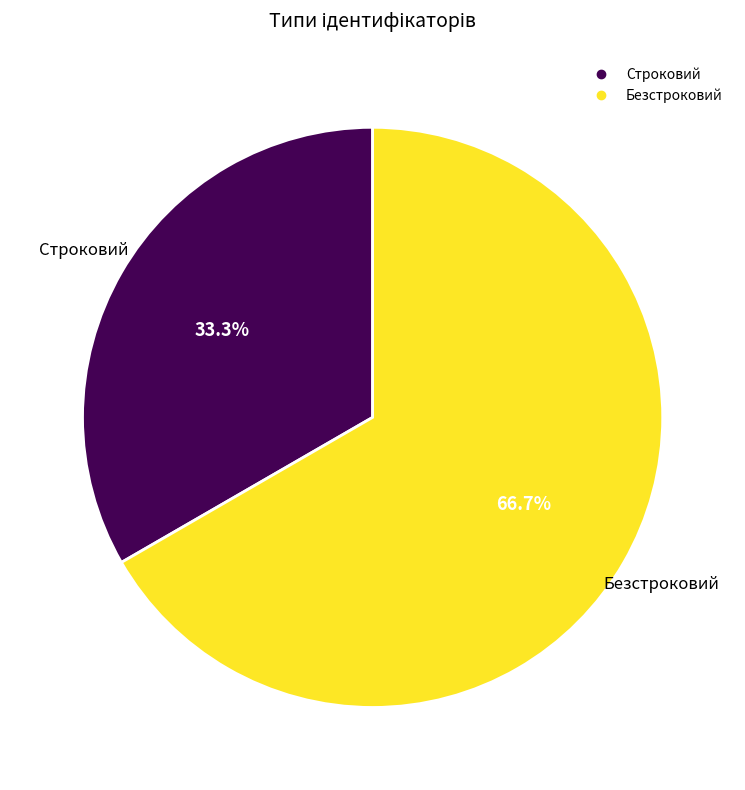

What is the smallest slice in the pie chart?

Строковий